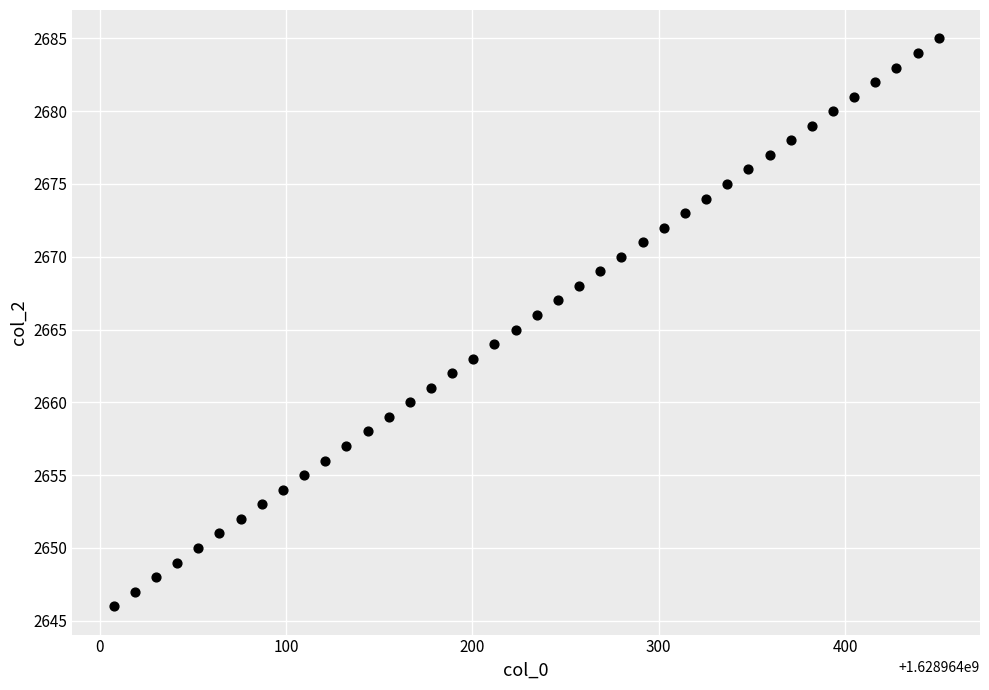

What is the range of Y values (max minus min)?

39